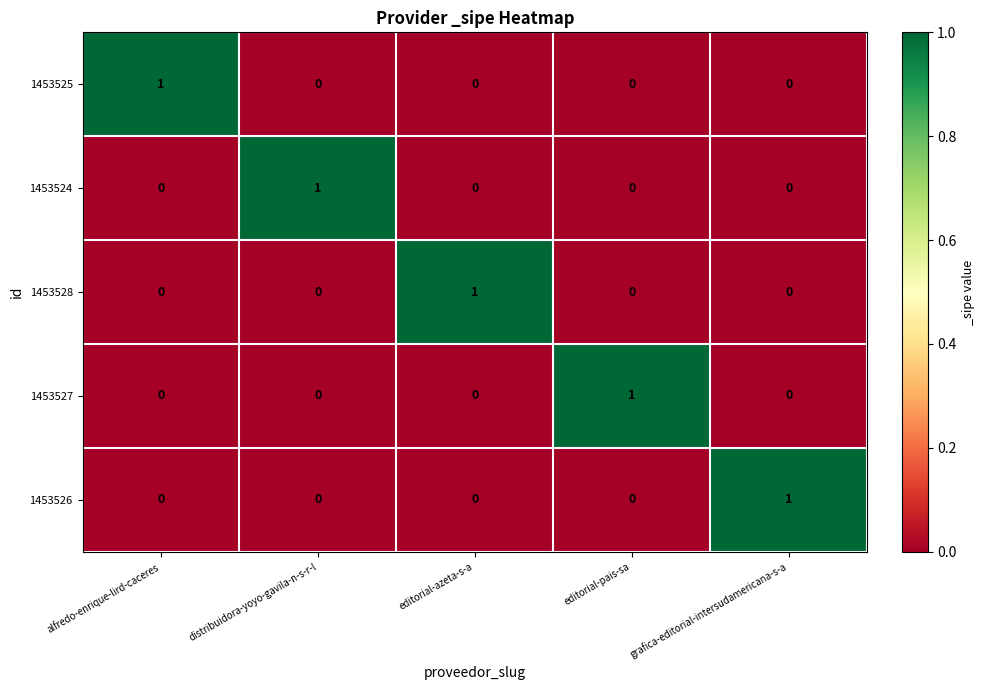

Reading left to right, list all the values displayed in this chart.

1453525: alfredo-enrique-lird-caceres=1	distribuidora-yoyo-gavila-n-s-r-l=0	editorial-azeta-s-a=0	editorial-pais-sa=0	grafica-editorial-intersudamericana-s-a=0
1453524: alfredo-enrique-lird-caceres=0	distribuidora-yoyo-gavila-n-s-r-l=1	editorial-azeta-s-a=0	editorial-pais-sa=0	grafica-editorial-intersudamericana-s-a=0
1453528: alfredo-enrique-lird-caceres=0	distribuidora-yoyo-gavila-n-s-r-l=0	editorial-azeta-s-a=1	editorial-pais-sa=0	grafica-editorial-intersudamericana-s-a=0
1453527: alfredo-enrique-lird-caceres=0	distribuidora-yoyo-gavila-n-s-r-l=0	editorial-azeta-s-a=0	editorial-pais-sa=1	grafica-editorial-intersudamericana-s-a=0
1453526: alfredo-enrique-lird-caceres=0	distribuidora-yoyo-gavila-n-s-r-l=0	editorial-azeta-s-a=0	editorial-pais-sa=0	grafica-editorial-intersudamericana-s-a=1